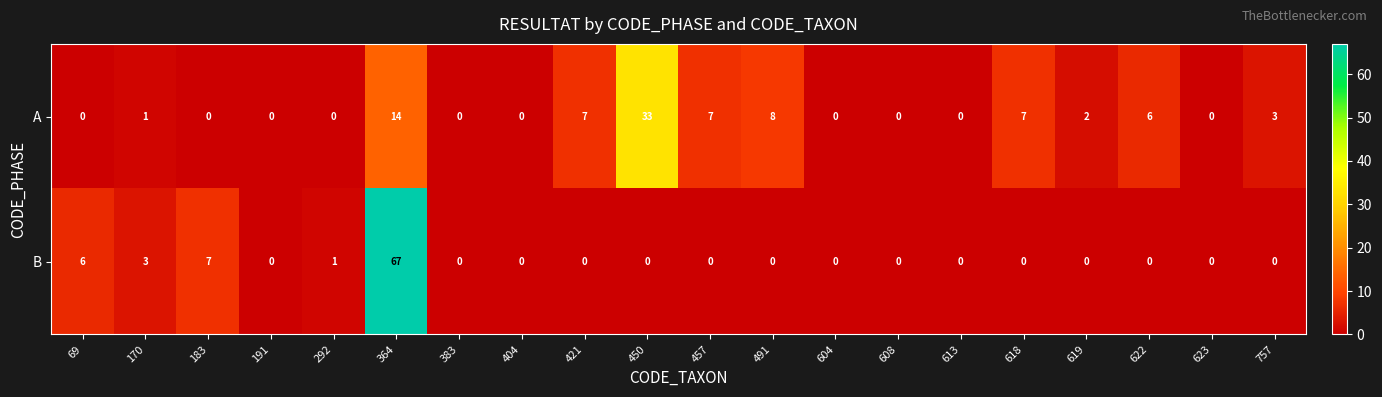

At which category is the sum across all series the highest?

364